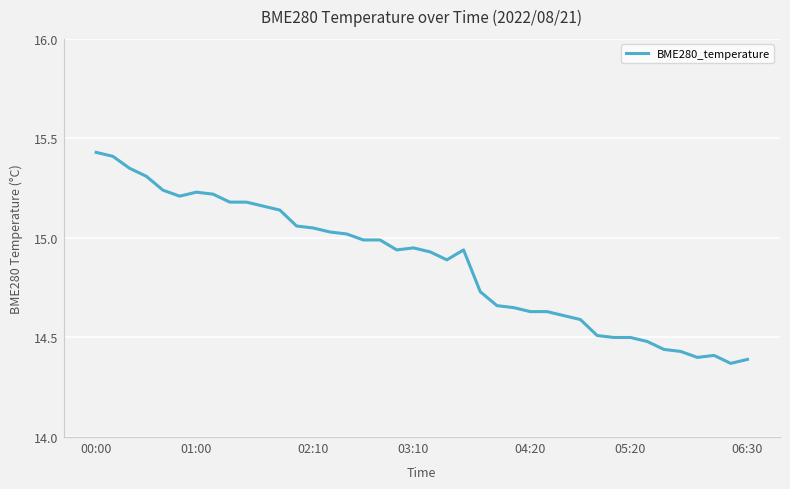

What is the difference between the maximum and minimum values?

1.1